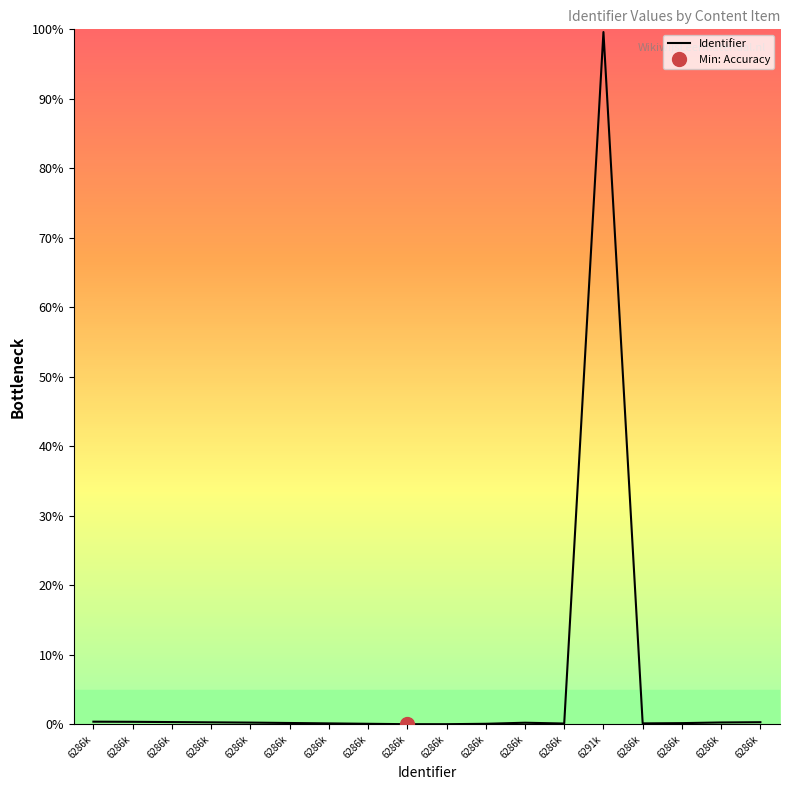

What is the change in value from 6286k to 6286k?

-0.2